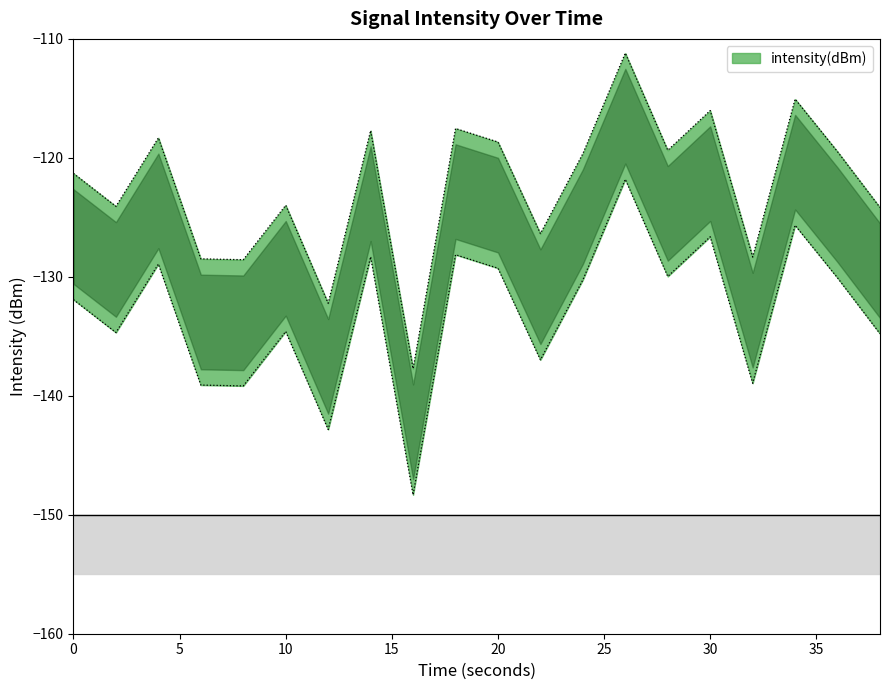

Reading left to right, list all the values displayed in this chart.

-121.3	-124.1	-118.3	-128.5	-128.6	-124.0	-132.2	-117.7	-137.7	-117.5	-118.7	-126.4	-119.6	-111.2	-119.4	-116.0	-128.3	-115.1	-119.5	-124.2